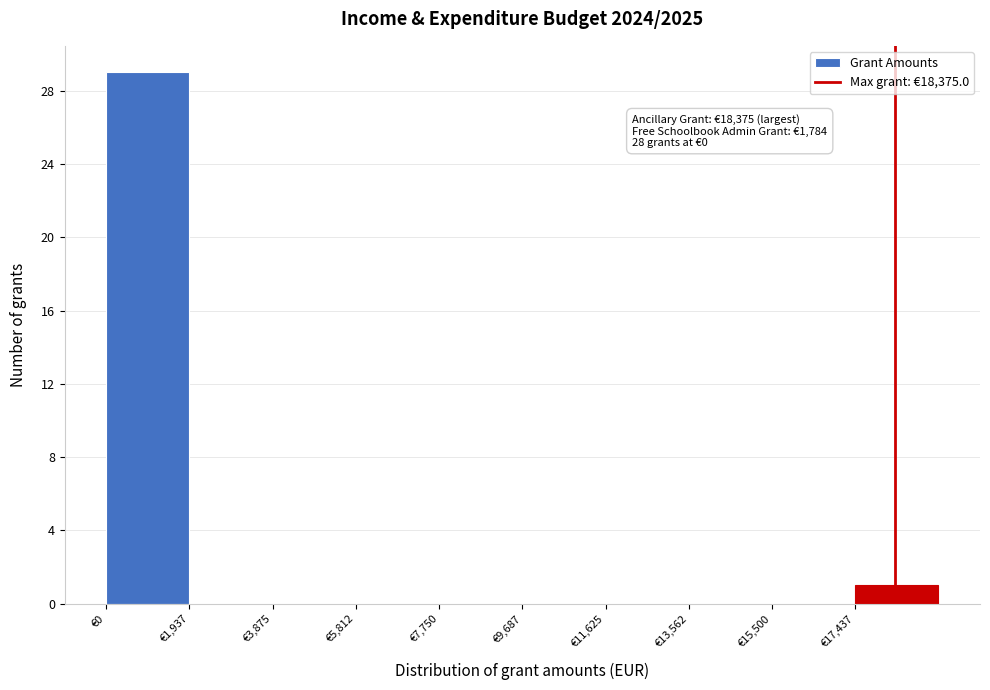

Over which range of the x-axis is the bar tallest?

0 to 2000